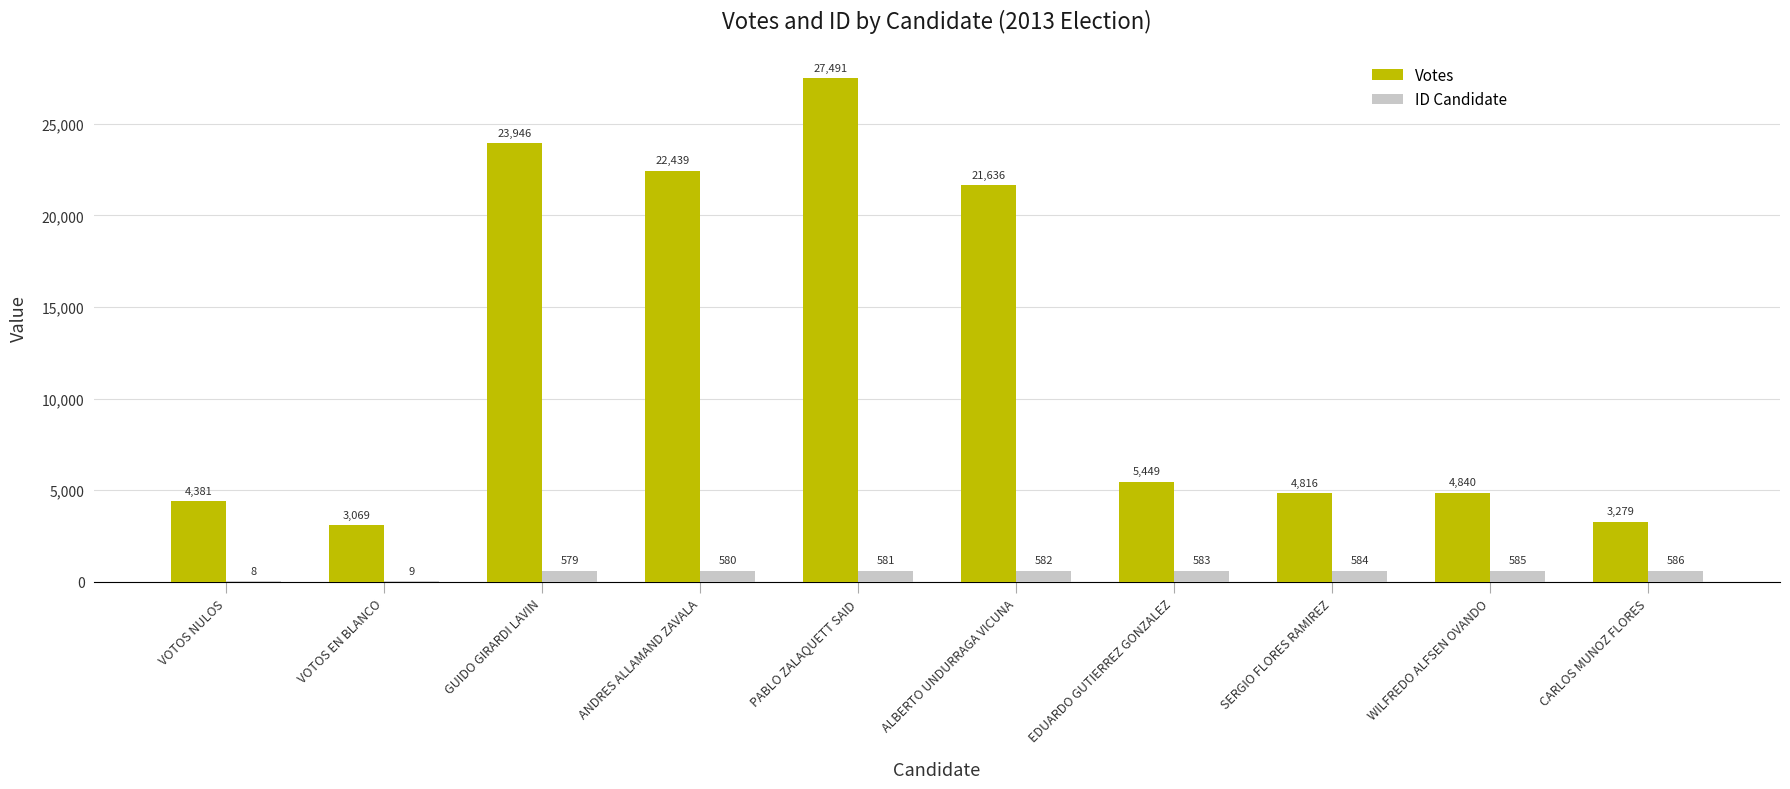

What is the average value of the Votes series?

12135